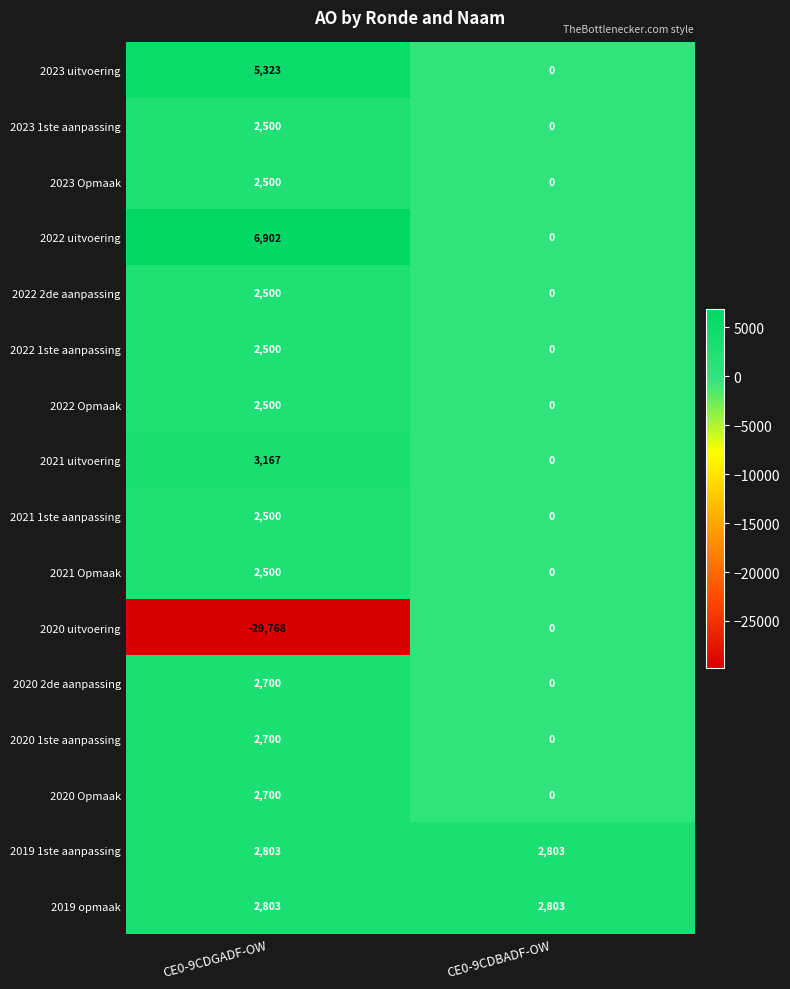

How many values in the 2022 Opmaak series are below 2500?

1